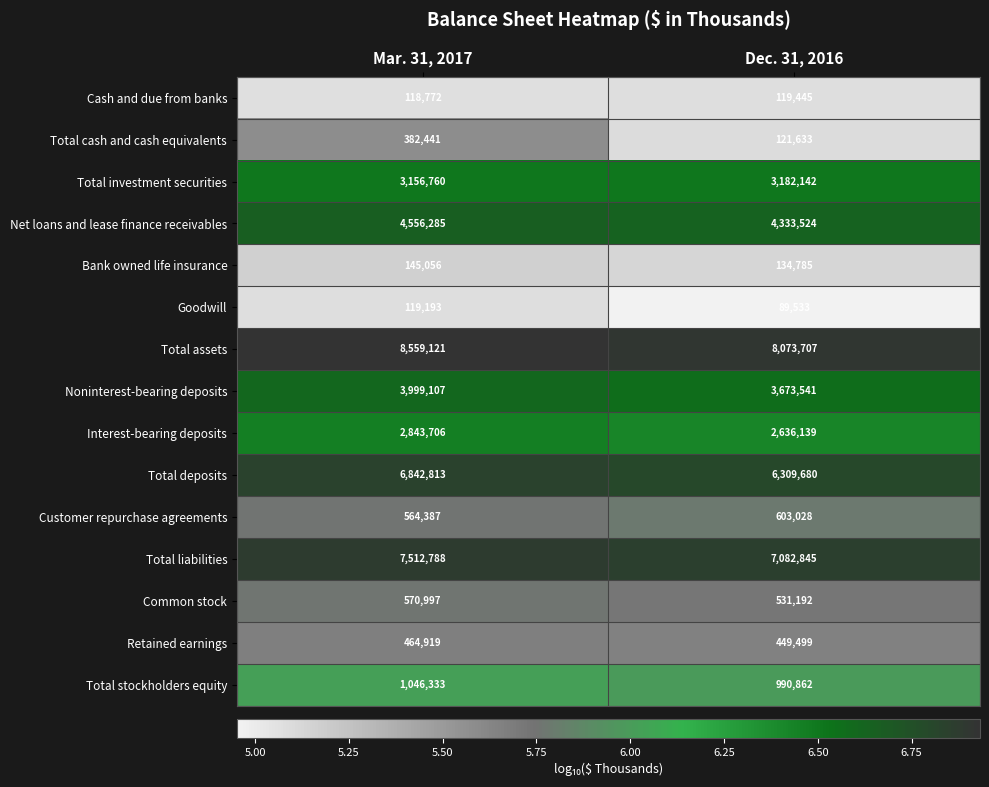

What is the sum of all Noninterest-bearing deposits values?

7672648